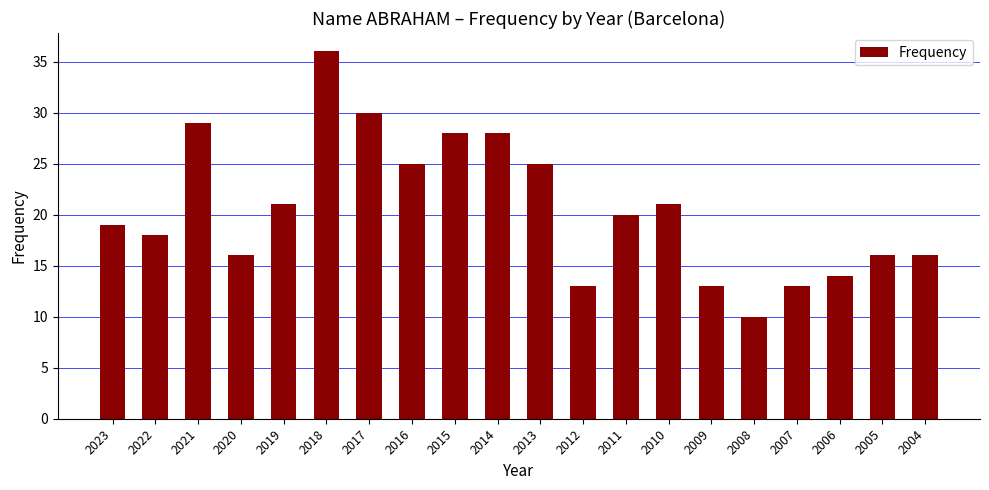

How many distinct data groups are displayed?

1